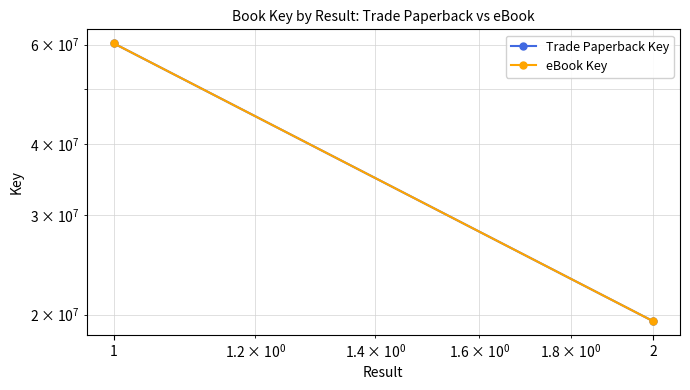

What is the average value of the Trade Paperback Key series?

39907437